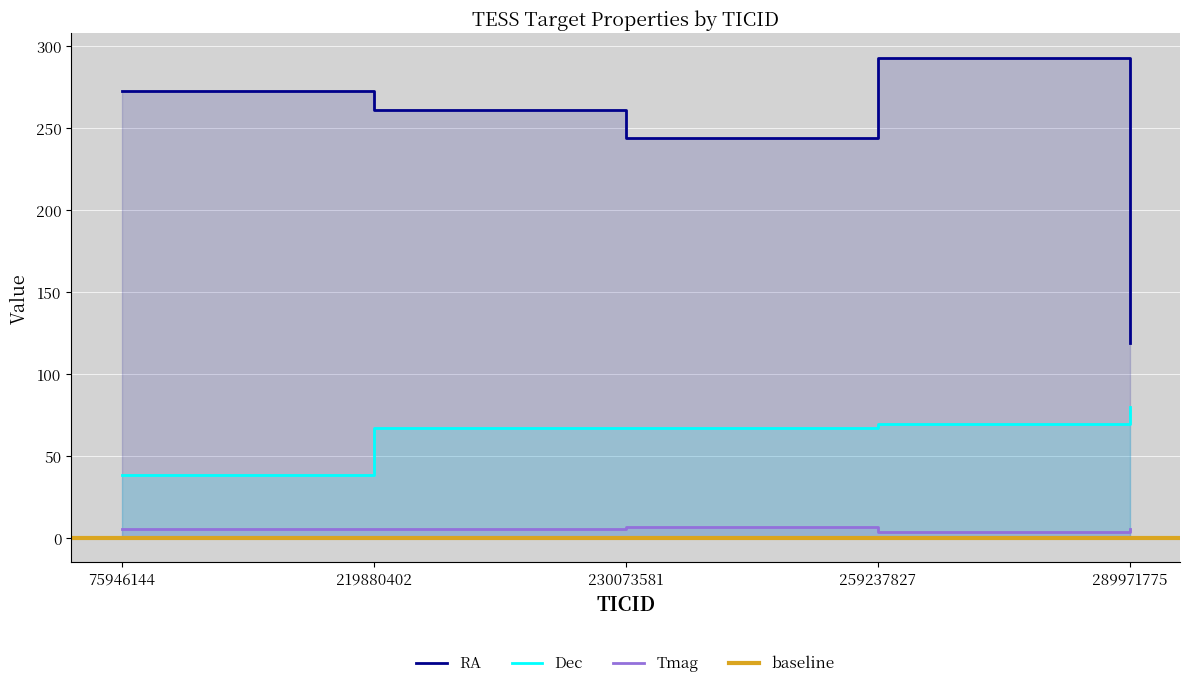

What is the maximum value for Tmag?

7.0